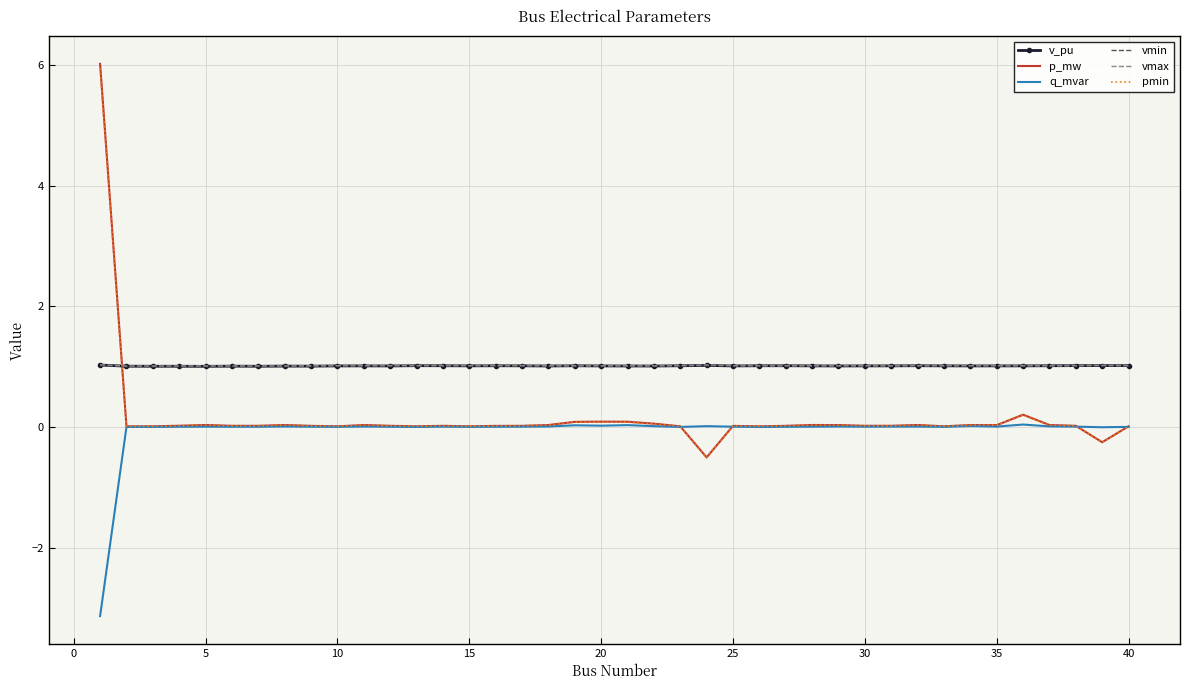

Which series has the widest spread of values?

p_mw